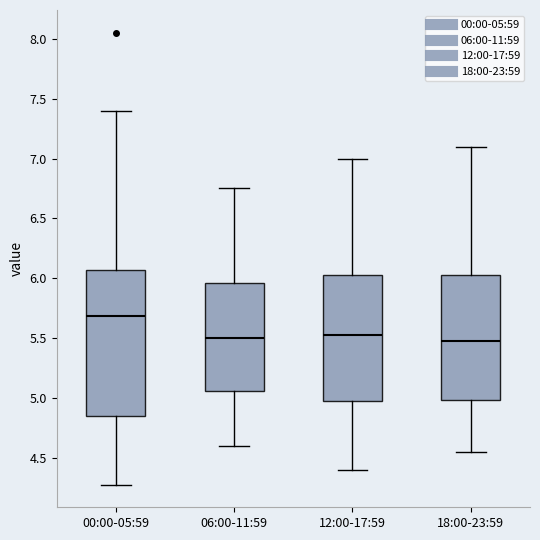

Which box is the tallest, from its lower edge to its upper edge?

00:00-05:59